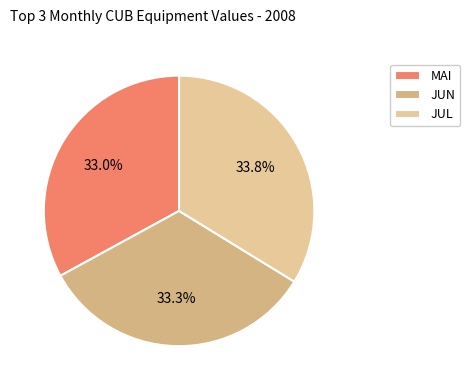

To the nearest percent, what is the combined percentage of JUN and JUL?

67%